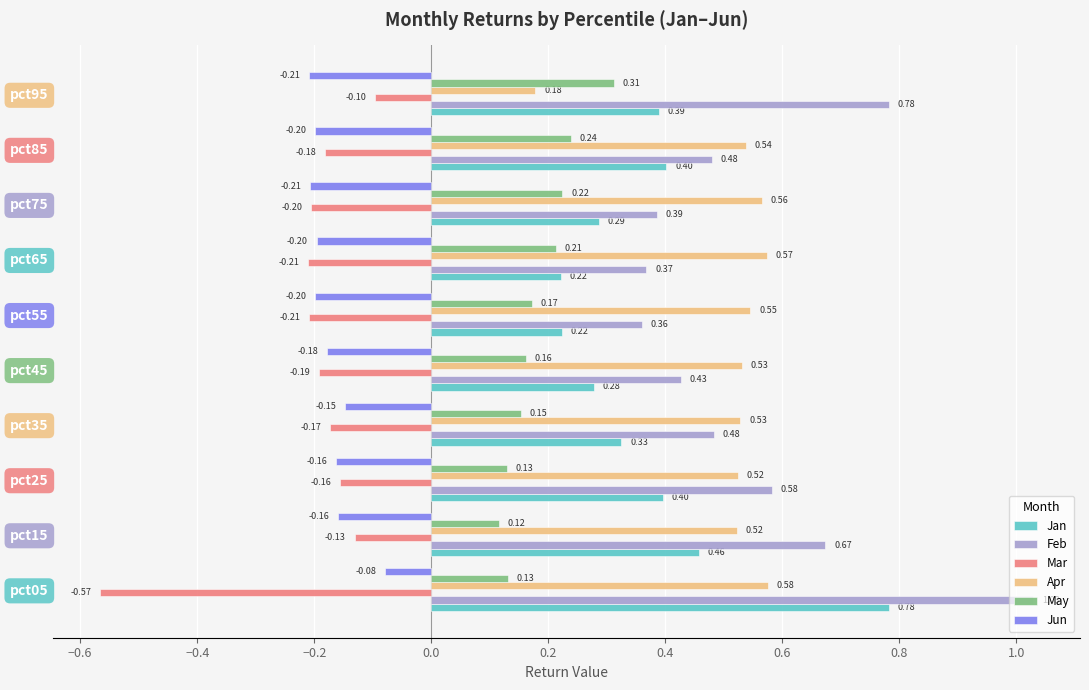

Which series has the largest range (max minus min)?

Feb